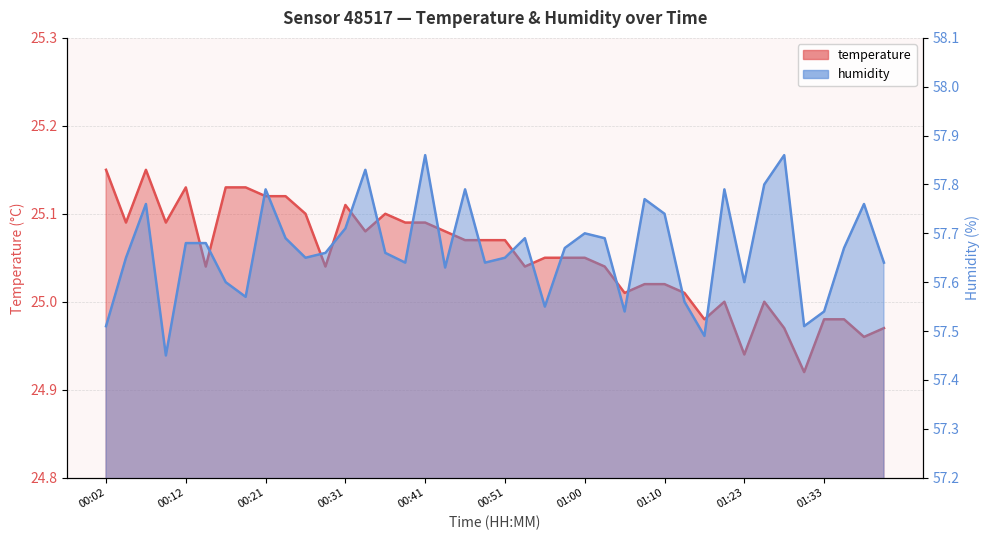

What are all the series names shown in the legend?

temperature, humidity